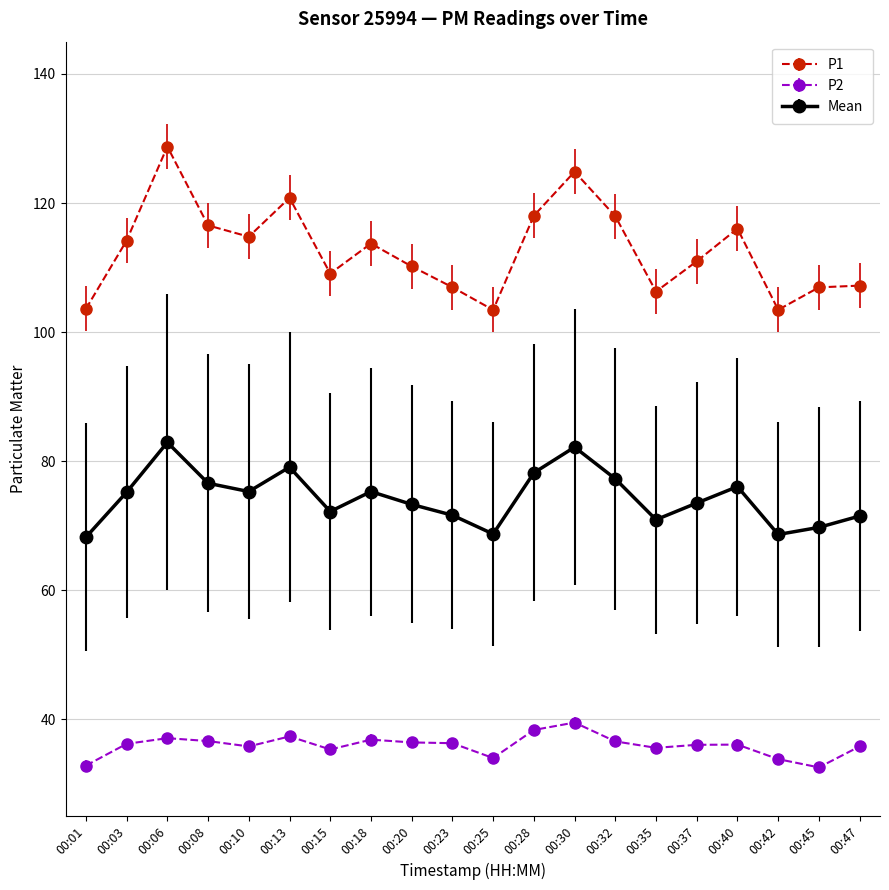

At which category does the chart reach its peak across all series?

00:06